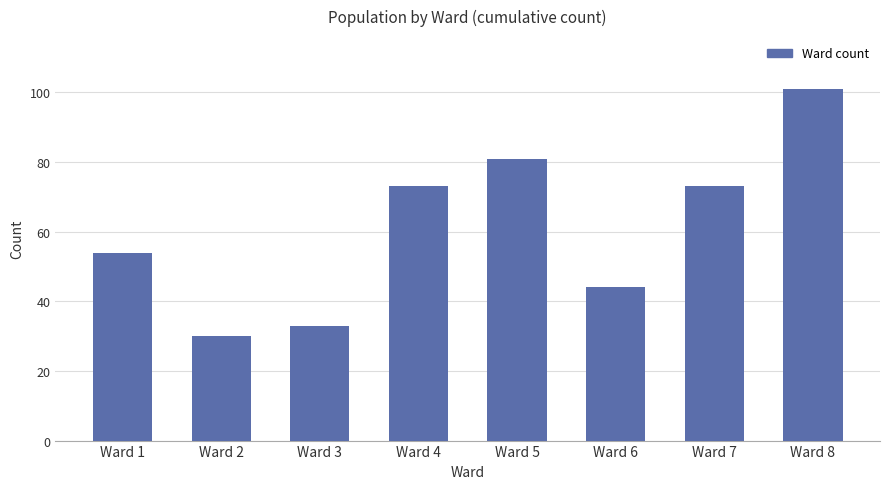

What is the ratio of the value at Ward 3 to the value at Ward 7?

0.5